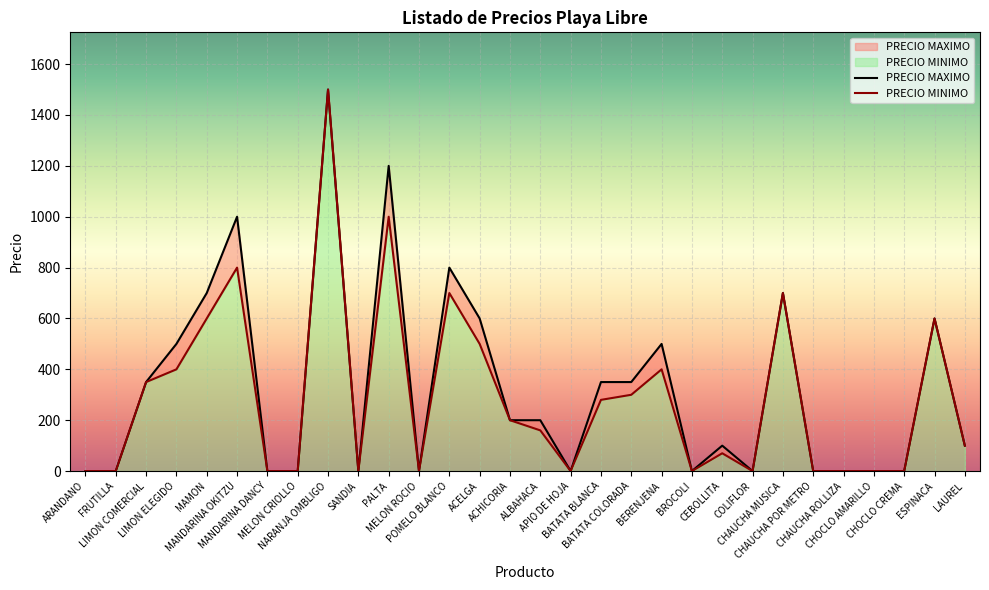

What is the maximum value for PRECIO MINIMO?

1500